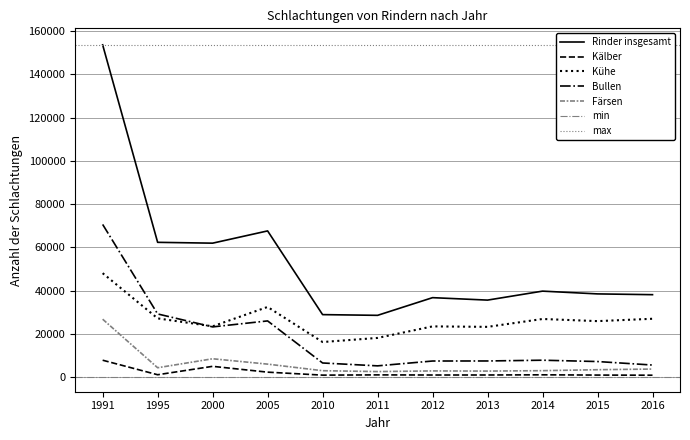

What value does the Färsen series have at 2010, to the nearest 10?

3080